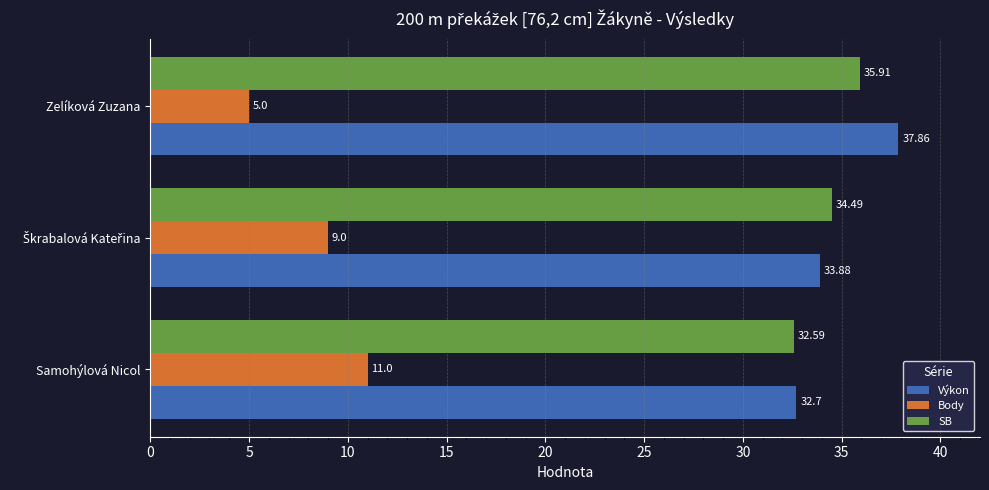

What is the difference between the maximum and minimum values in the Výkon series?

5.2